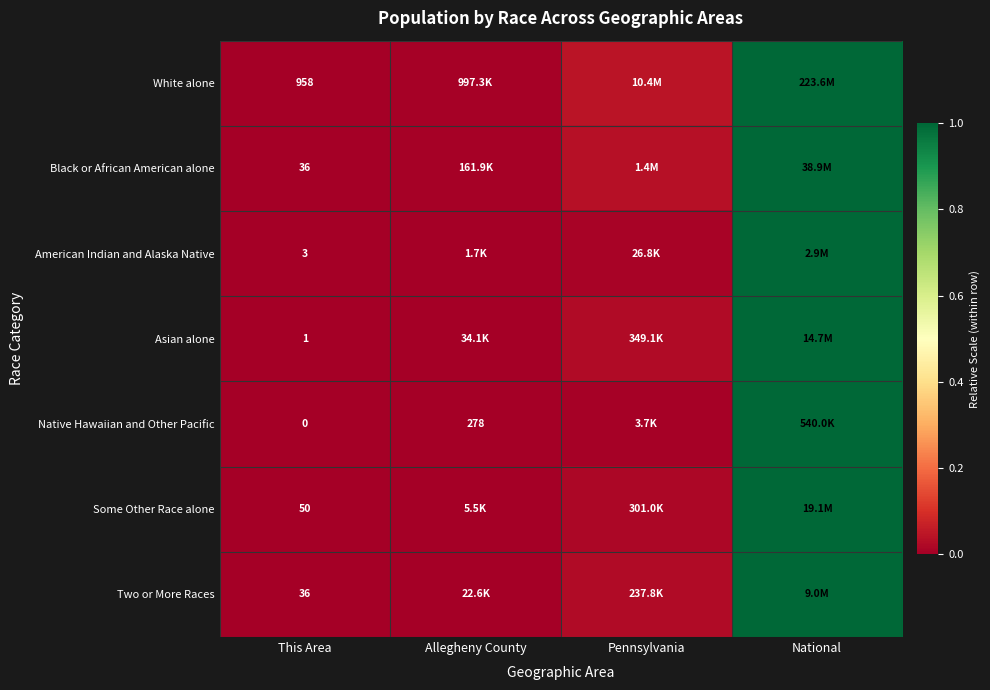

Which series has the largest range (max minus min)?

White alone